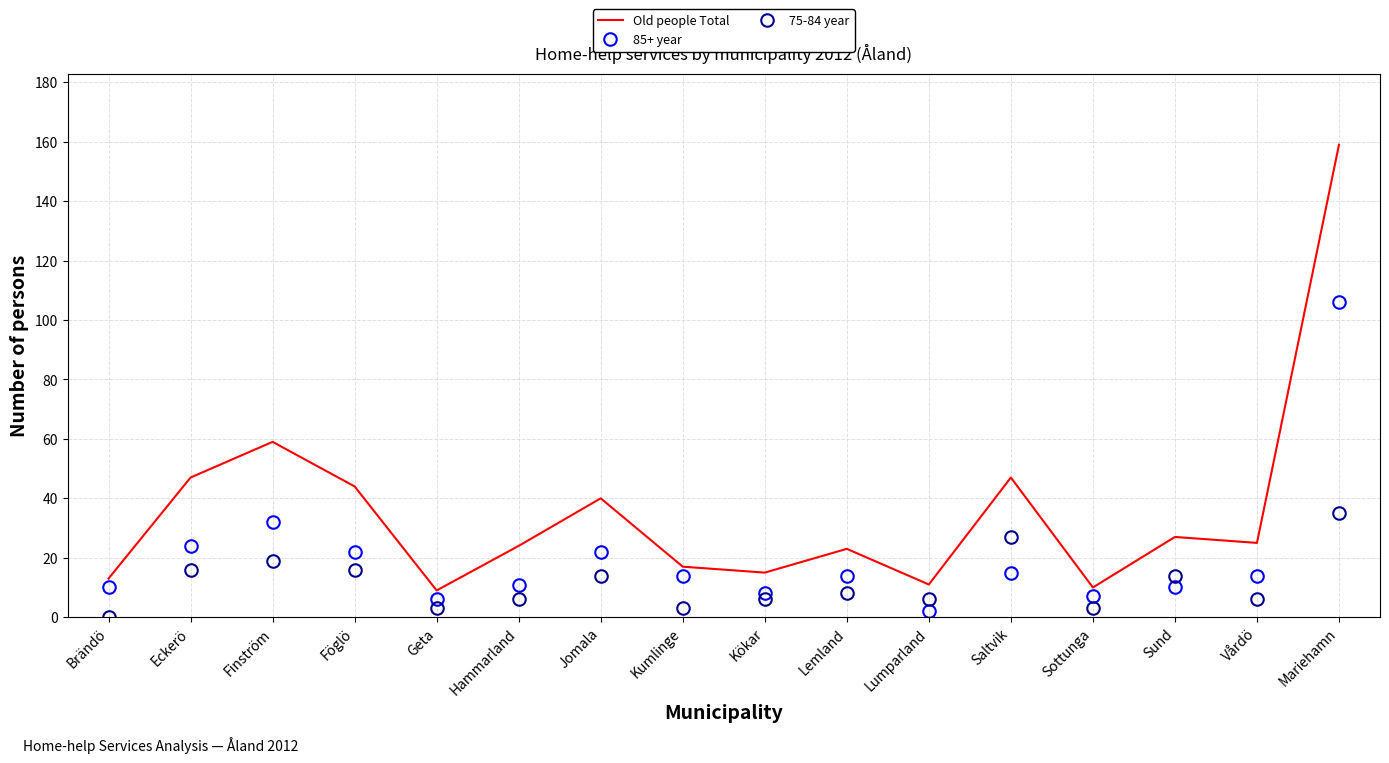

Rank the series at Eckerö from lowest to highest value.

75-84 year, 85+ year, Old people Total